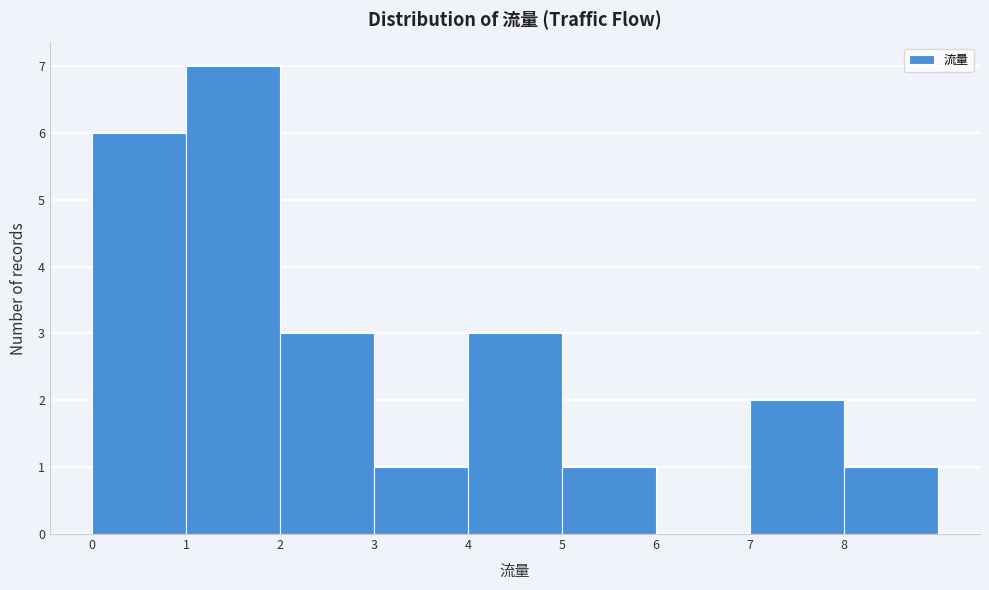

Reading left to right, list every bar in this chart as the range it spans on the x-axis followed by its height. The values are not printed on the chart, so give them approximately, as read against the axis.

0 to 1: 6
1 to 2: 7
2 to 3: 3
3 to 4: 1
4 to 5: 3
5 to 6: 1
6 to 7: 0
7 to 8: 2
8 to 9: 1